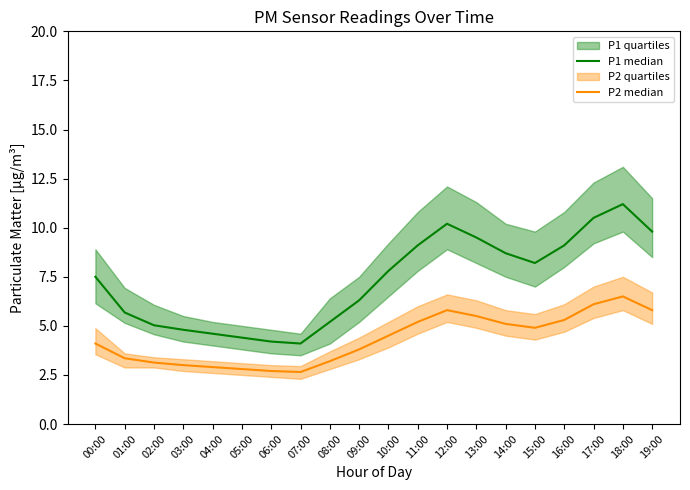

What is the greatest value displayed?

11.2